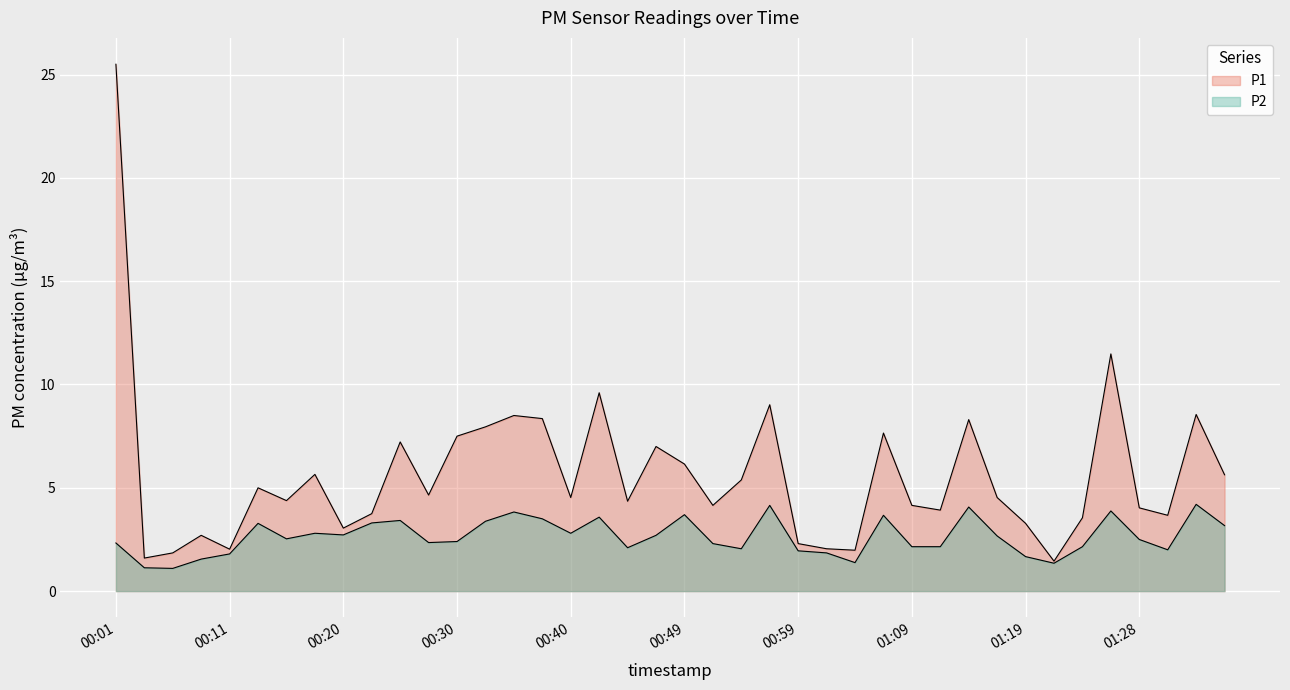

At which label is P1 closest to 13?

01:26